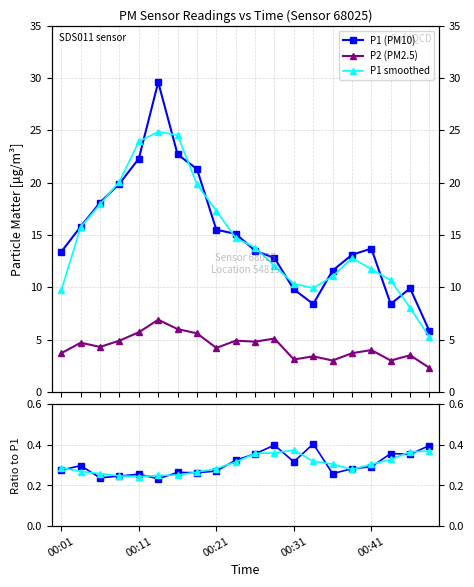

Reading right to left, extract all data points from this chart.

P1: 00:48=5.8	00:46=9.9	00:43=8.4	00:41=13.7	00:38=13.1	00:36=11.6	00:33=8.4	00:31=9.8	00:28=12.8	00:26=13.5	00:23=15.1	00:21=15.5	00:18=21.3	00:16=22.7	00:13=29.6	00:11=22.3	00:08=19.9	00:06=18.1	00:03=15.8	00:01=13.4
P2: 00:48=2.3	00:46=3.5	00:43=3.0	00:41=4.0	00:38=3.7	00:36=3.0	00:33=3.4	00:31=3.1	00:28=5.1	00:26=4.8	00:23=4.9	00:21=4.2	00:18=5.6	00:16=6.0	00:13=6.9	00:11=5.7	00:08=4.9	00:06=4.3	00:03=4.7	00:01=3.7